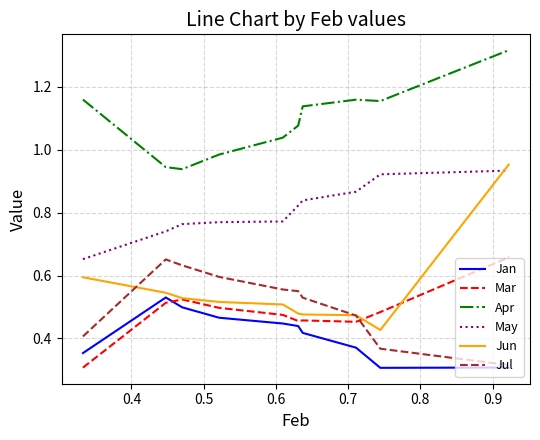

Which series has the widest spread of values?

Jun